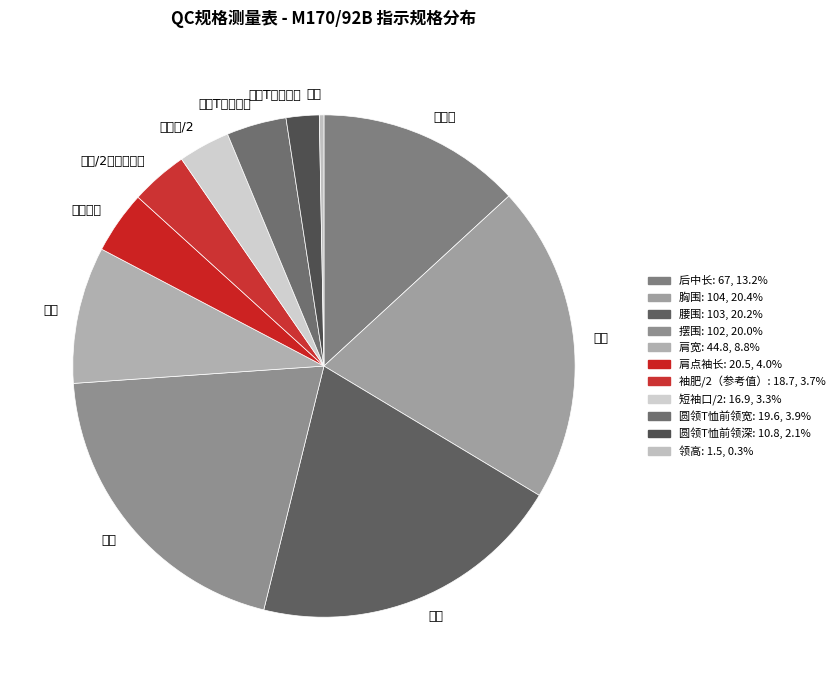

Is the sum of 圆领T恤前领宽 and 肩点袖长 greater than half?

No